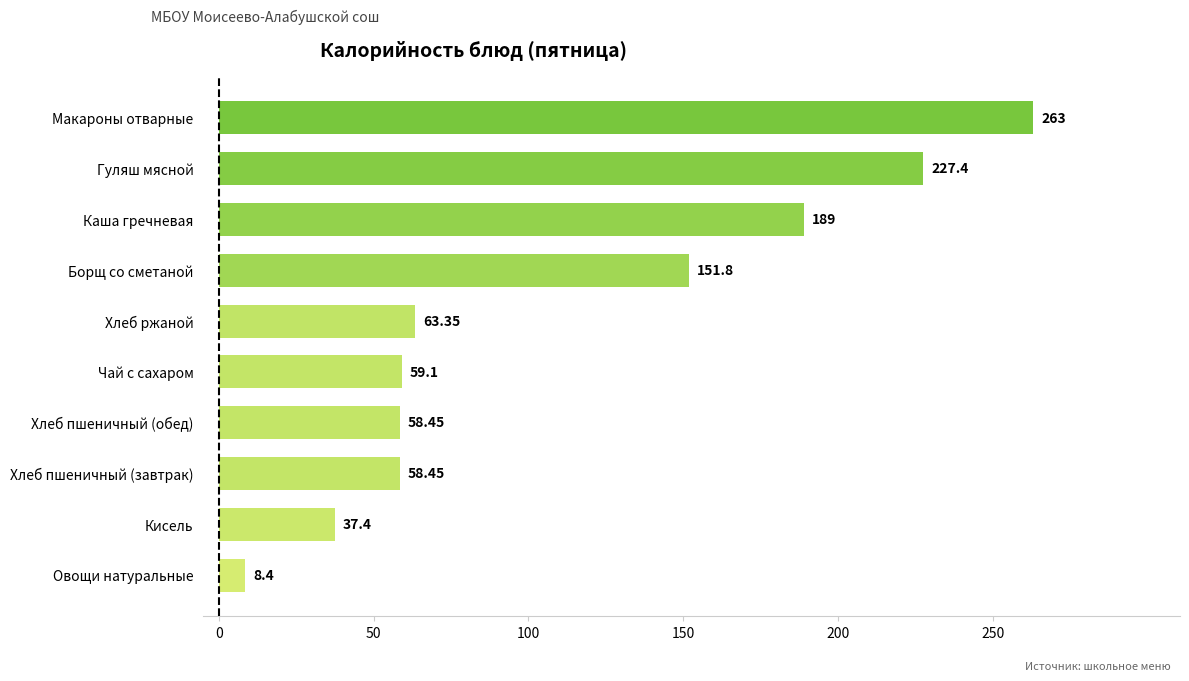

What is the maximum value shown in the chart?

263.0